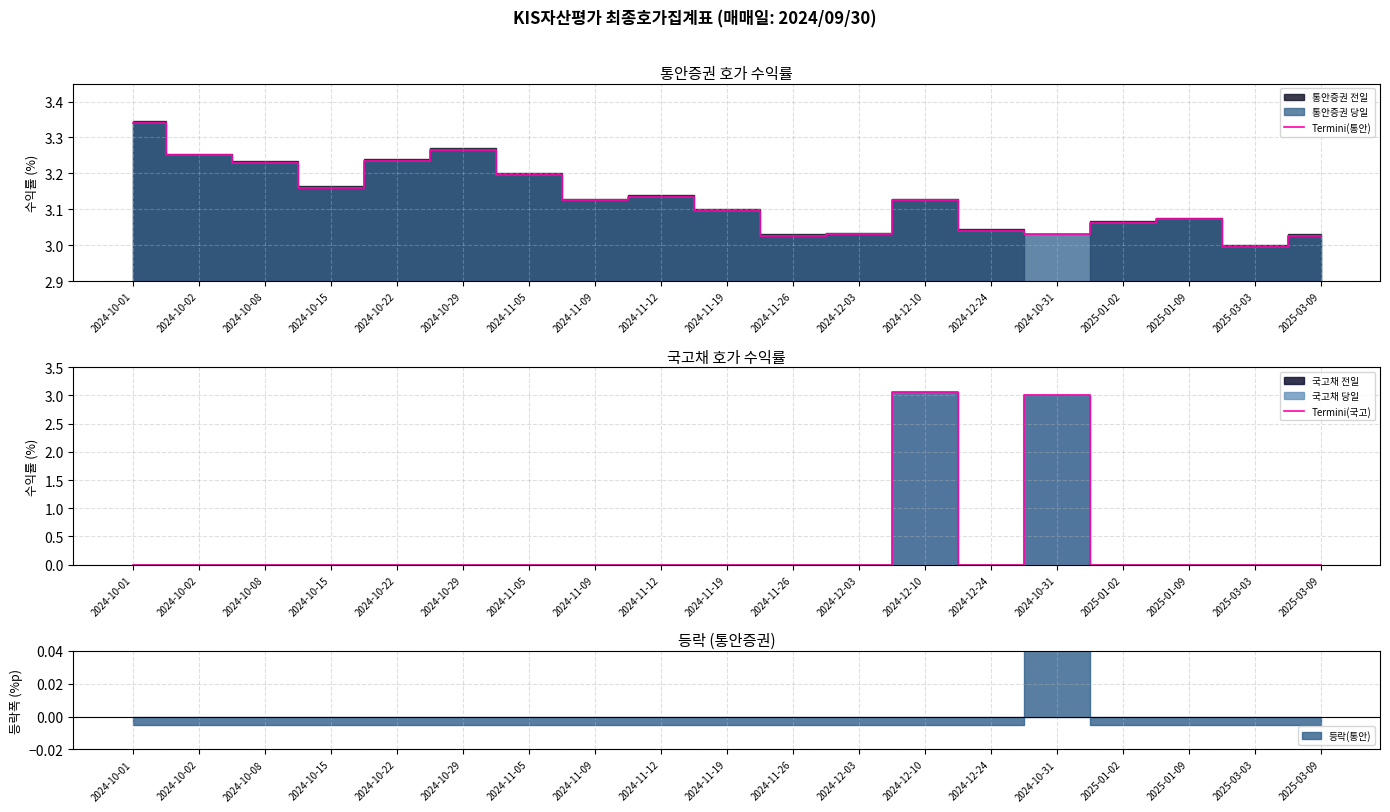

True or false: Termini(국고) and Termini(통안) cross at least once.

False